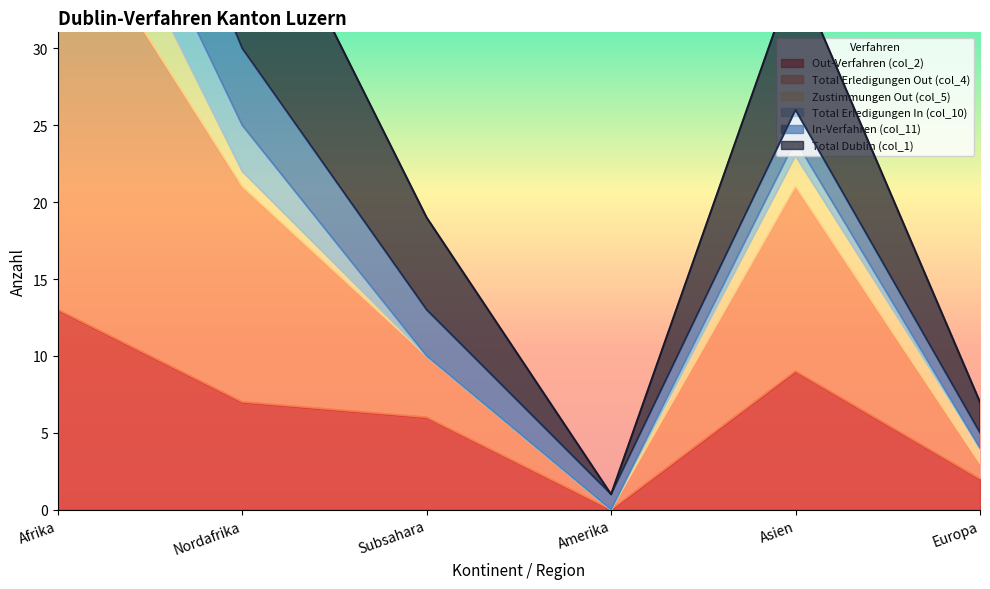

Which category has the lowest value in the Total Dublin (col_1) series?

Amerika